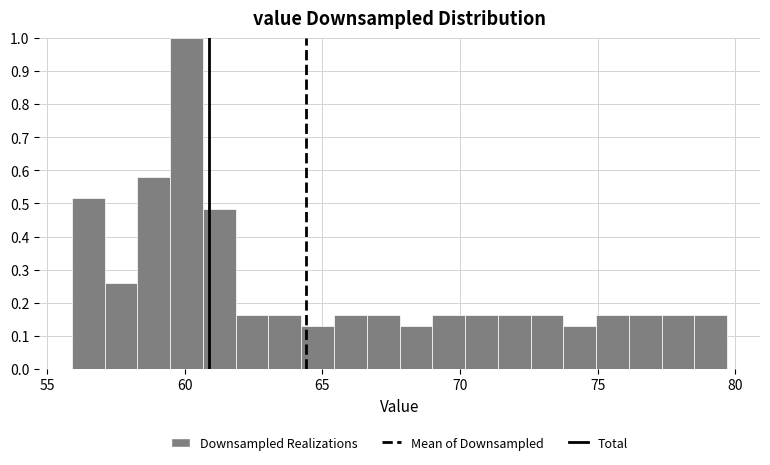

Around what value on the x-axis is the tallest bar? Give the approximate position of its centre, as read against the axis.

60.0